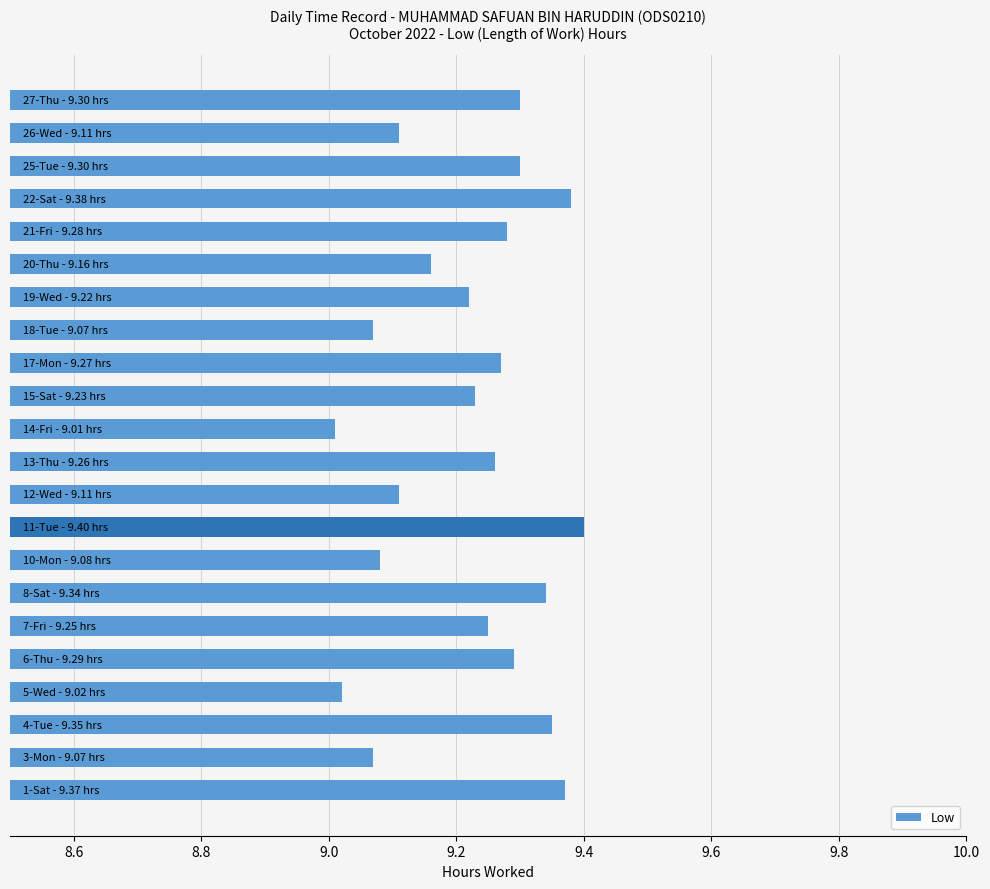

What is the sum of all values?

202.9